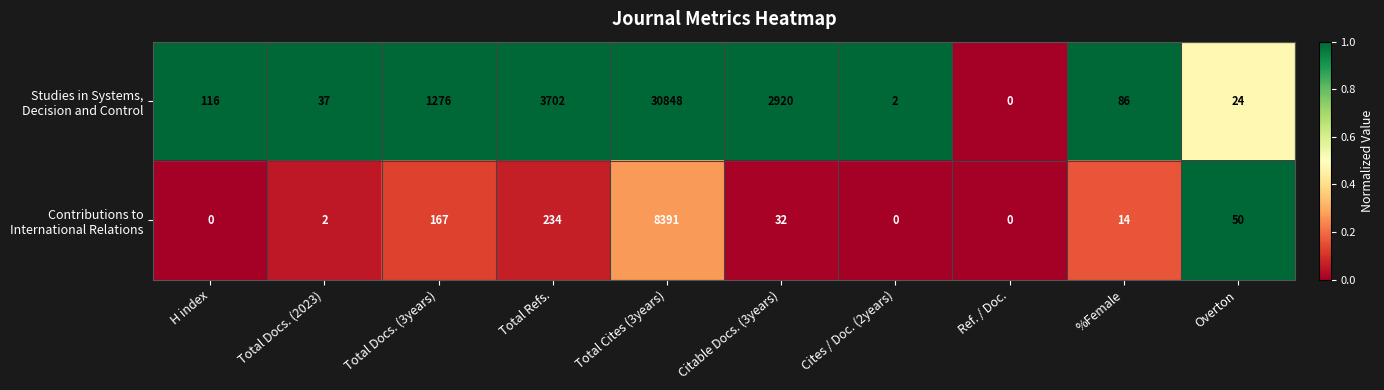

What is the total value across all series at Total Cites (3years)?

39239